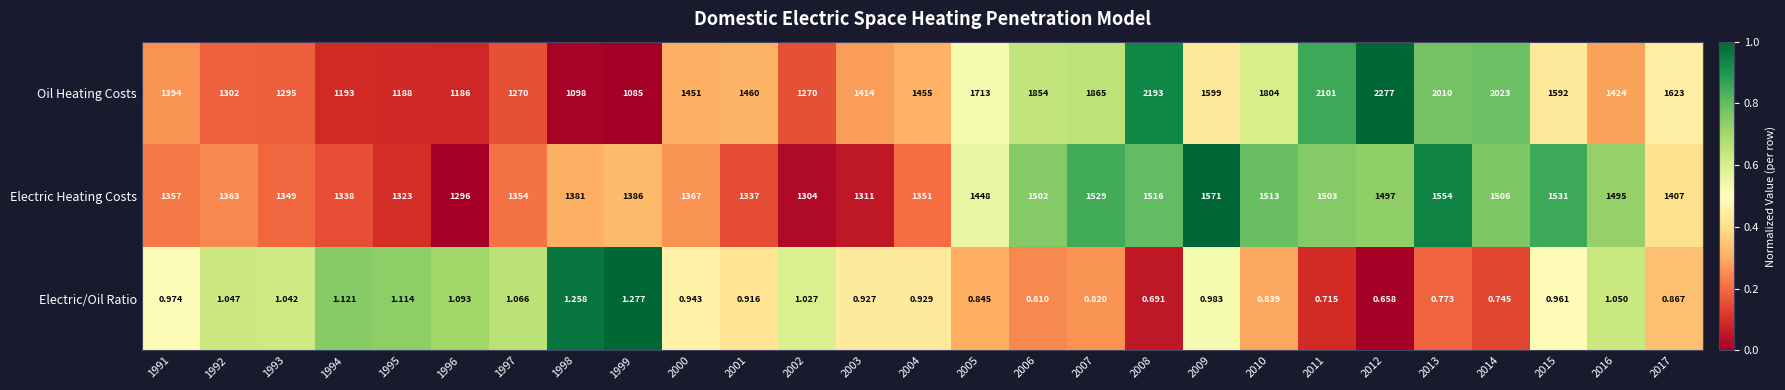

What is the total value across all series at 2001?

2797.9